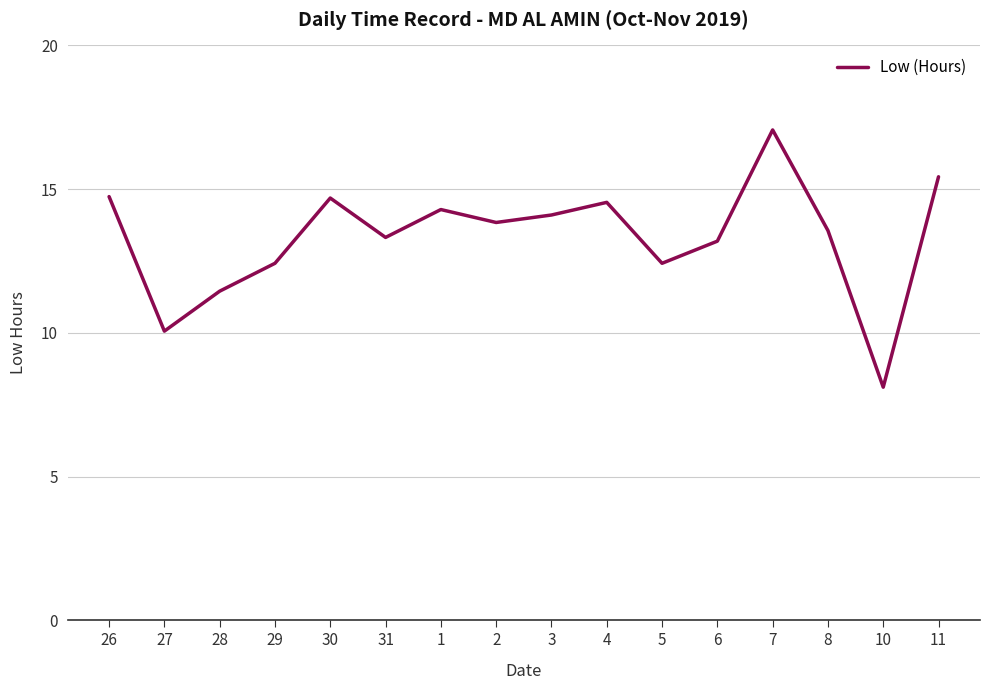

What is the change in value from 30 to 7?

+2.4